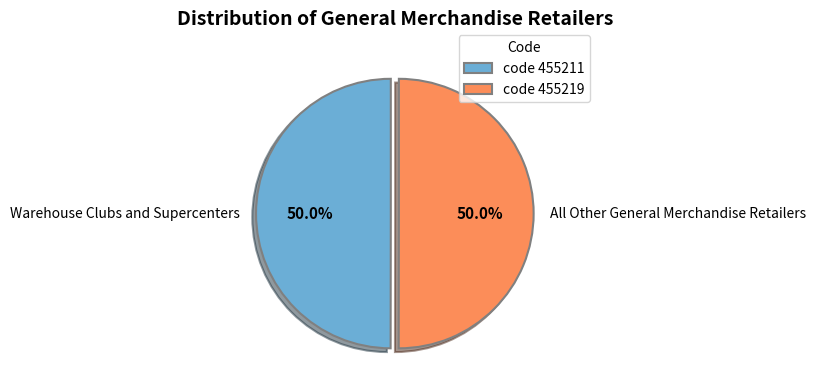

Rank the categories by value from lowest to highest.

455211, 455219